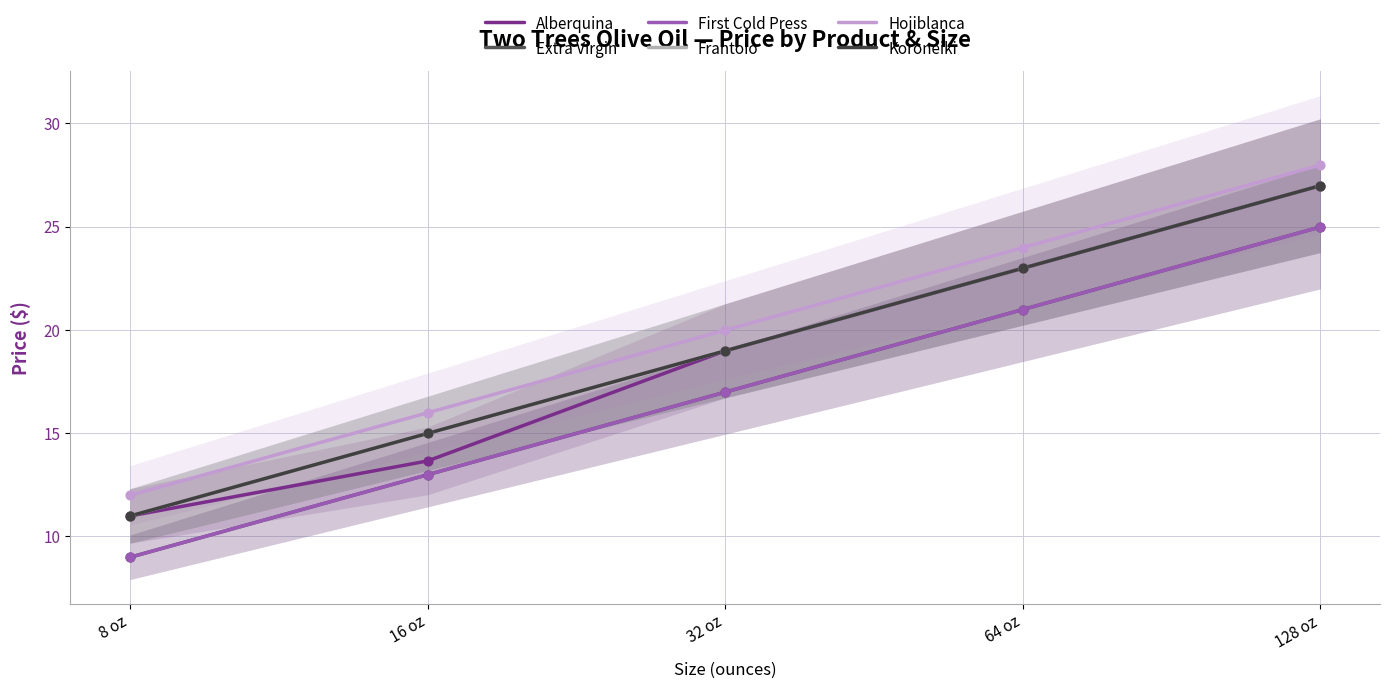

Which series reaches the minimum Y coordinate?

Extra Virgin